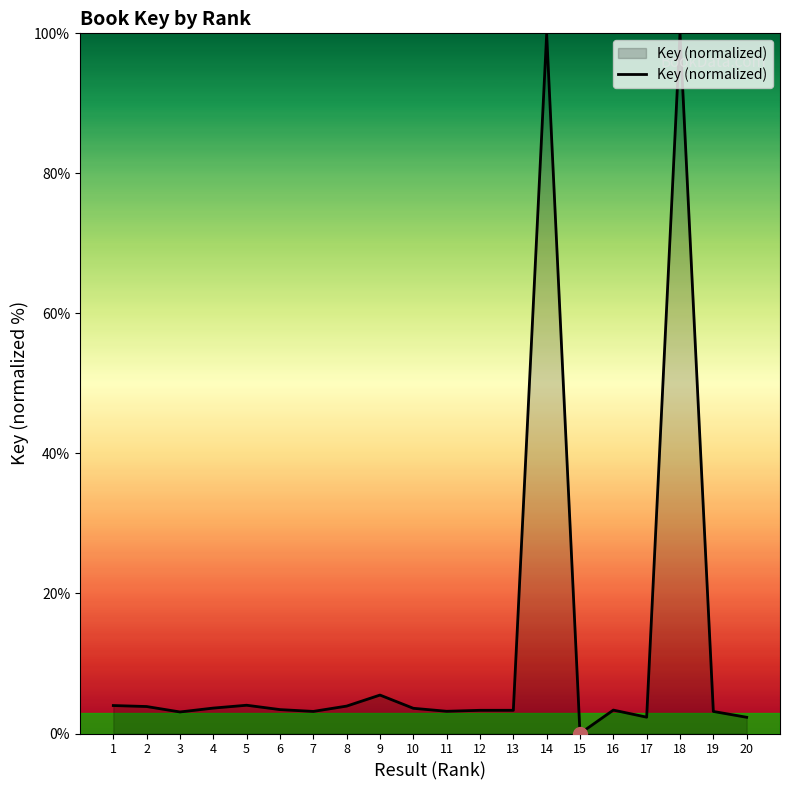

What is the difference between the maximum and minimum values?

100.0